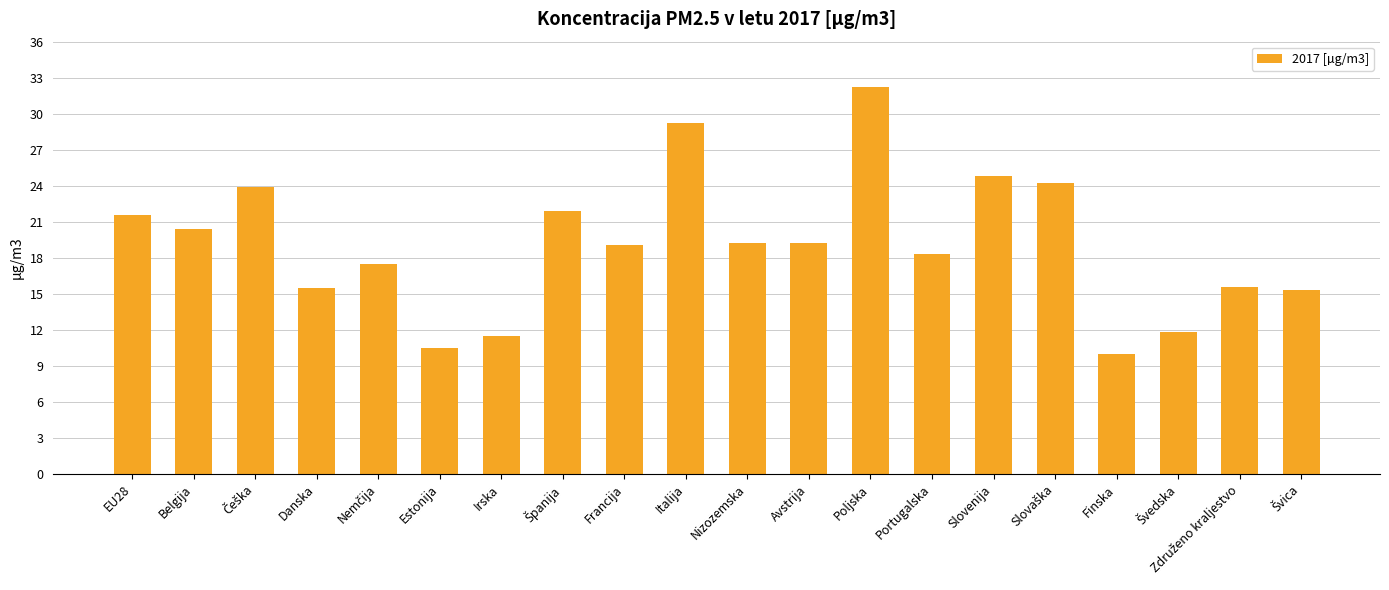

At which category does the chart reach its peak across all series?

Poljska